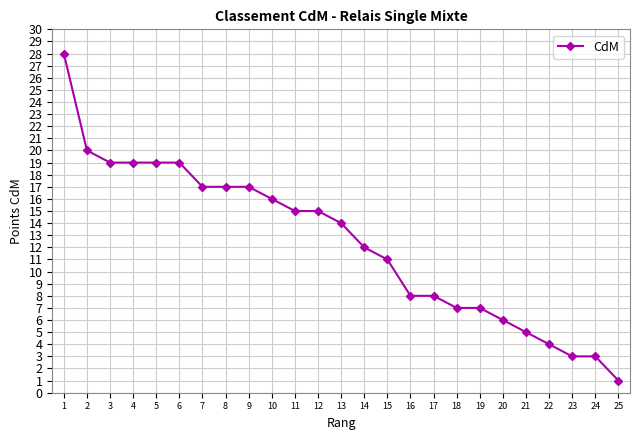

What is the change in value from 3 to 22?

-15